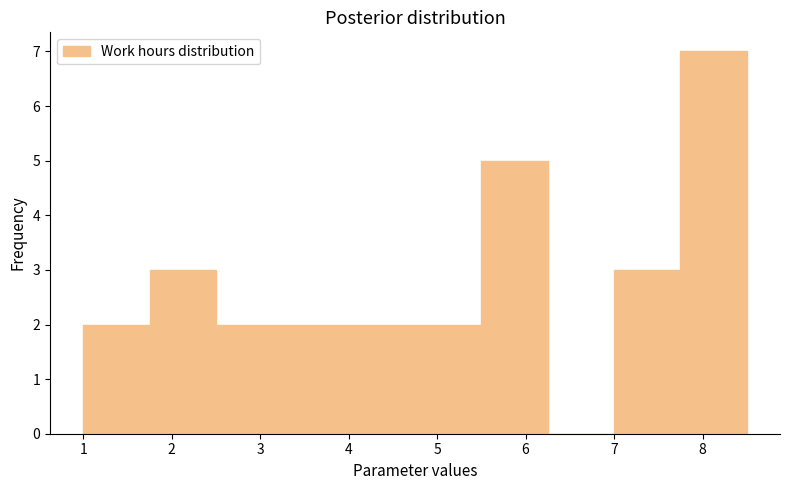

How tall is the bar that spans 3.25 to 4.00 on the x-axis? Neither the bar edges nor the heights are printed on the chart, so give them approximately, as read against the axes.

2